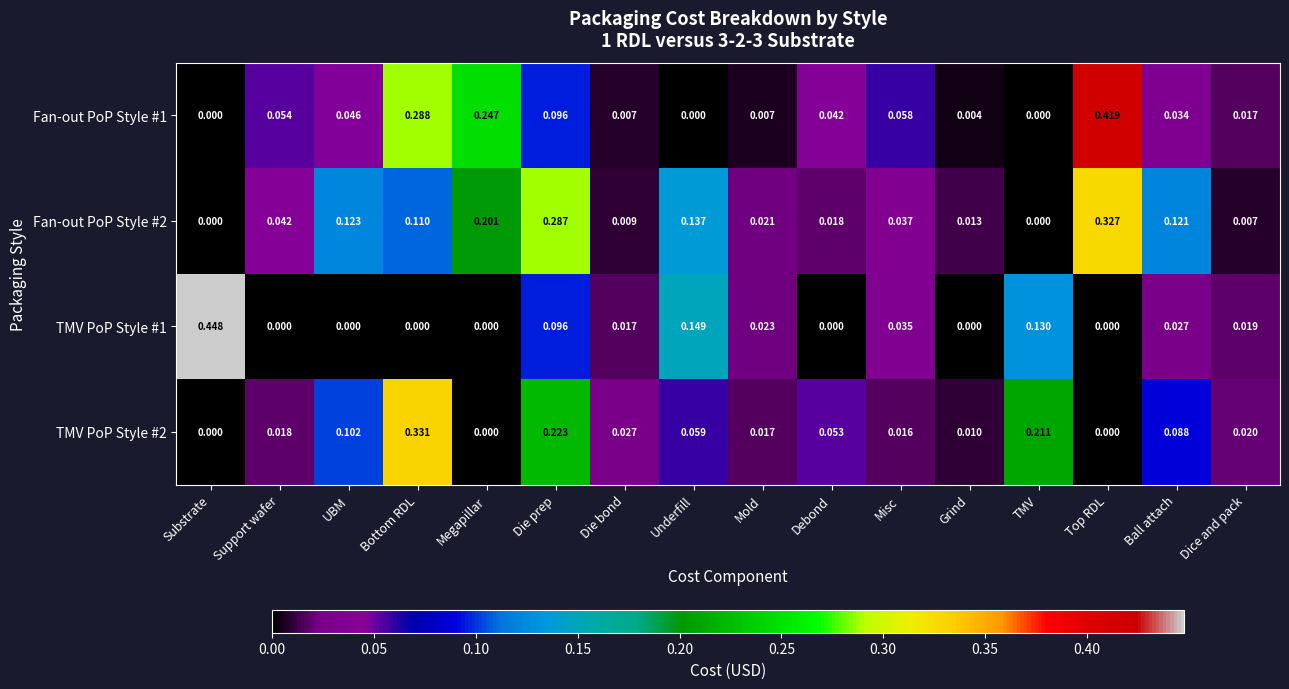

Which series has the largest total across all categories?

Fan-out PoP Style #2